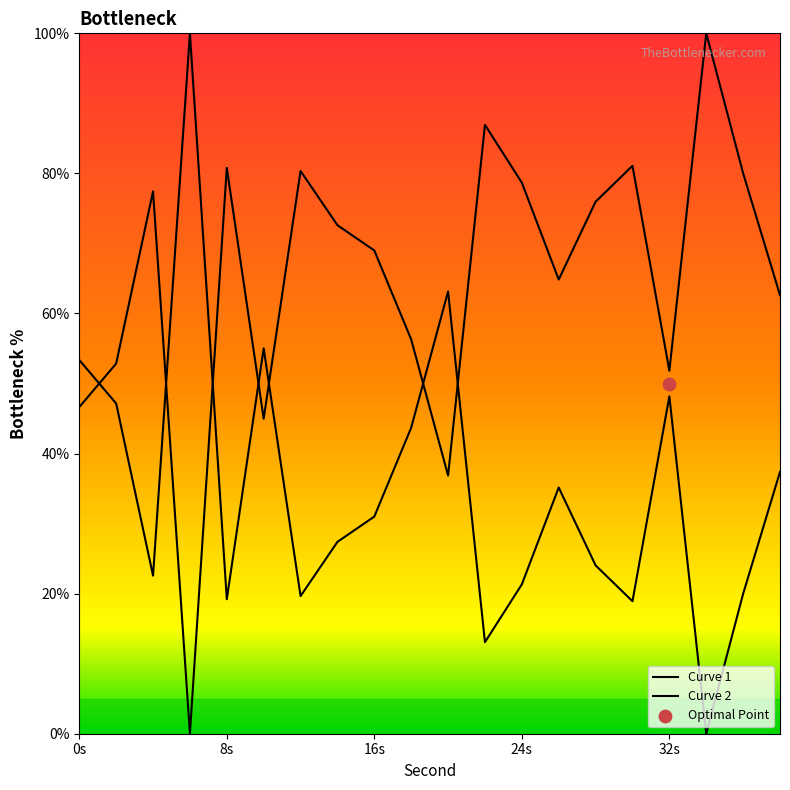

Approximately how many times larger is the value at 22 compared to 14?

1.2